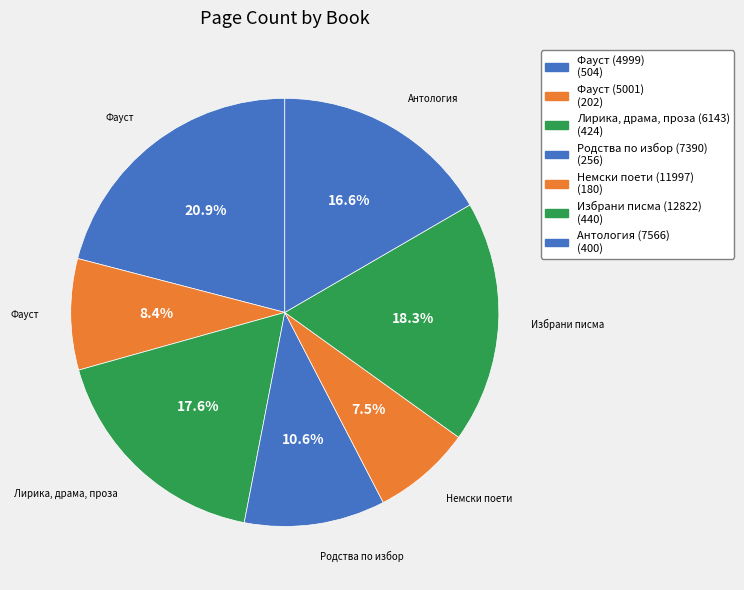

How many slices are in this pie chart?

7